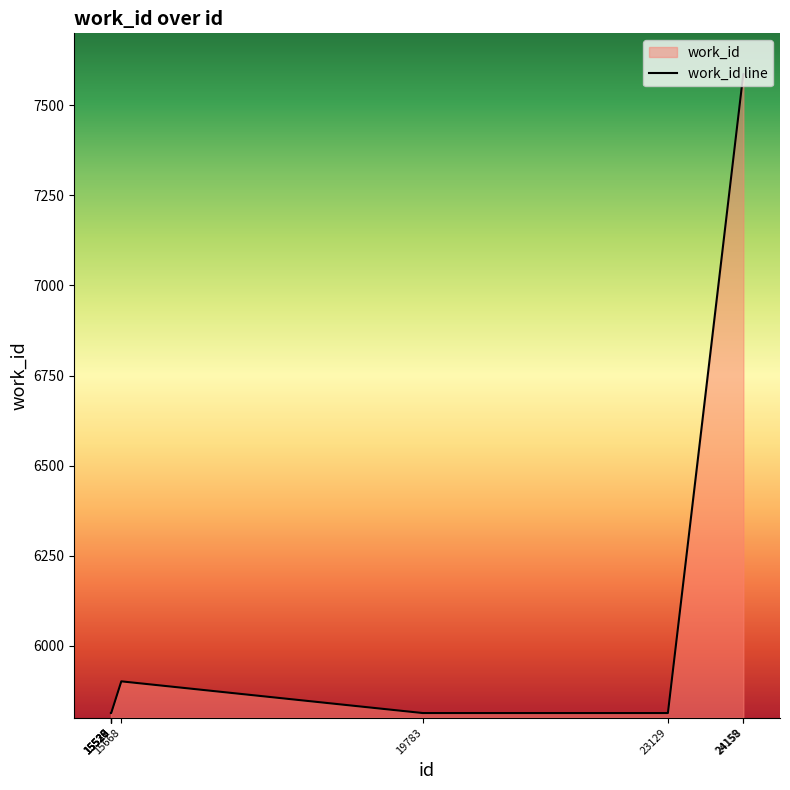

At which category does the chart reach its peak across all series?

24158